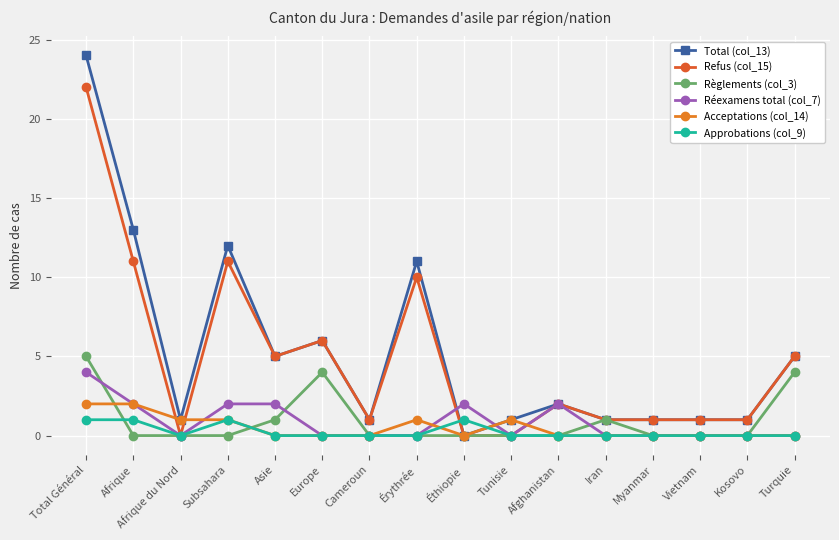

True or false: Approbations (col_9) has a value of 0 at Érythrée.

True